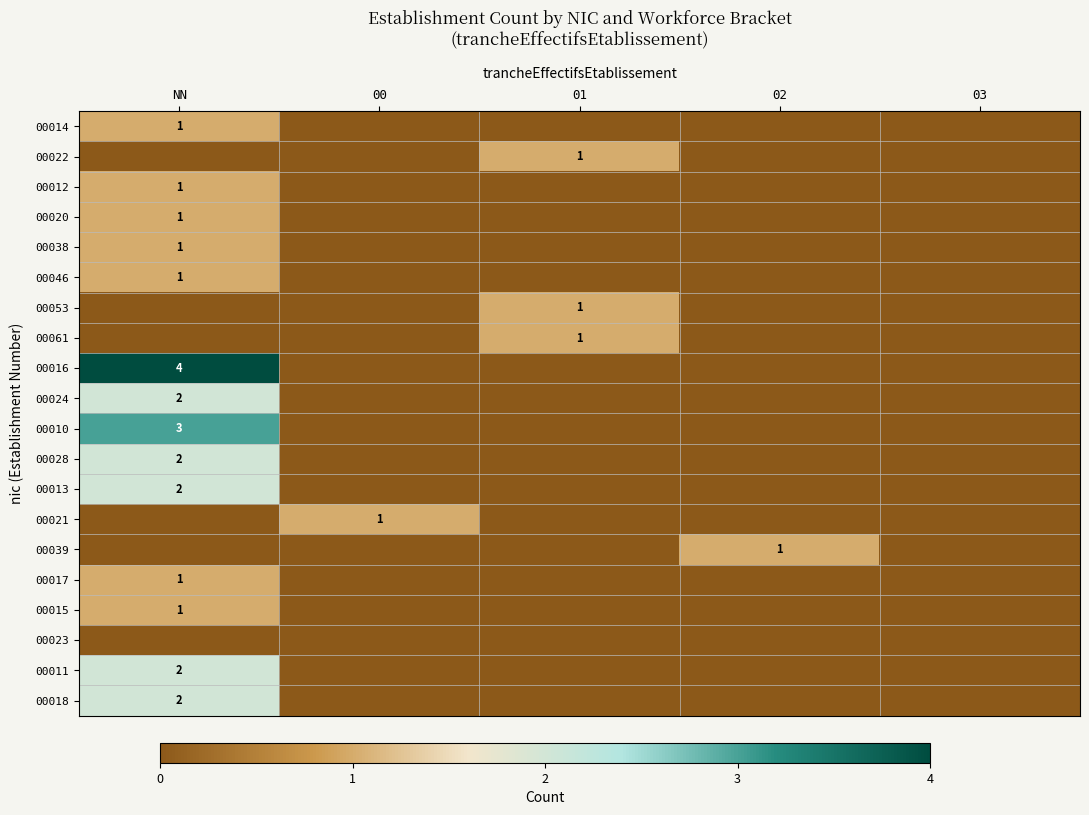

At which category is the sum across all series the highest?

NN